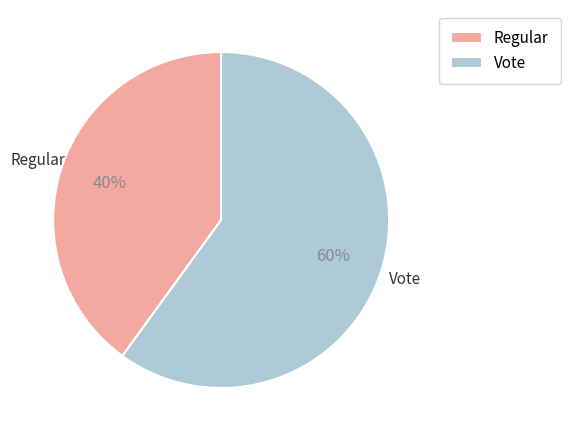

Do Vote and Regular together represent more than half of the pie?

Yes